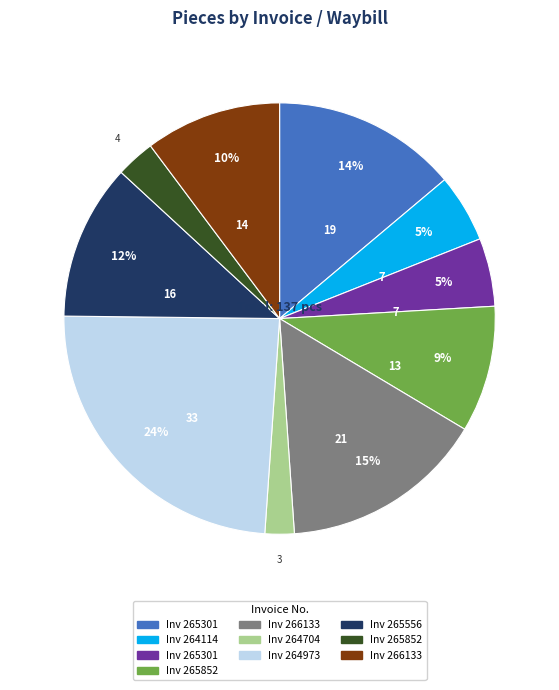

Does any single category account for the majority?

No